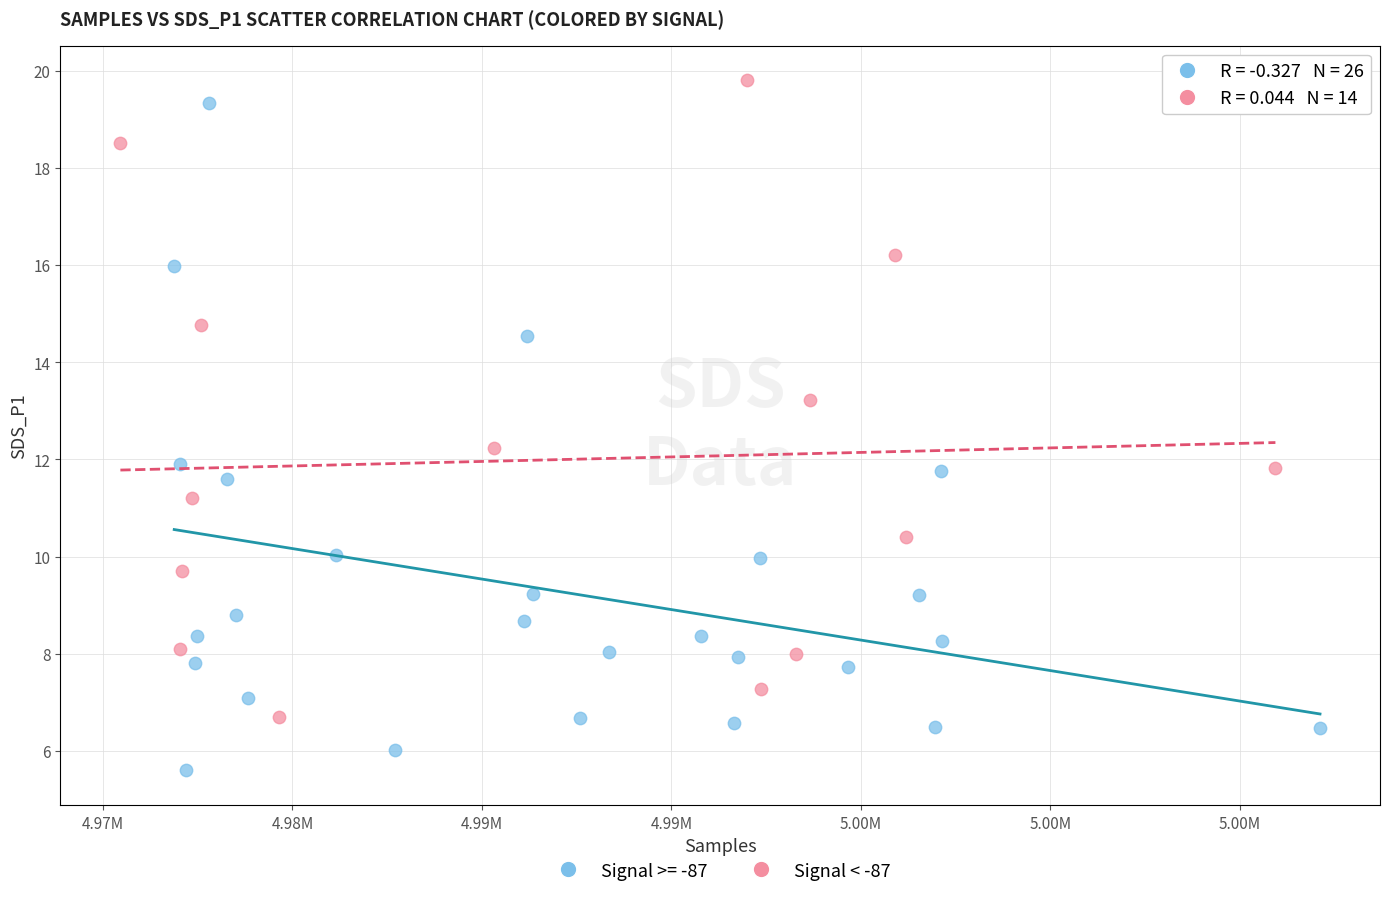

Which series contains the lowest Y value?

Signal >= -87